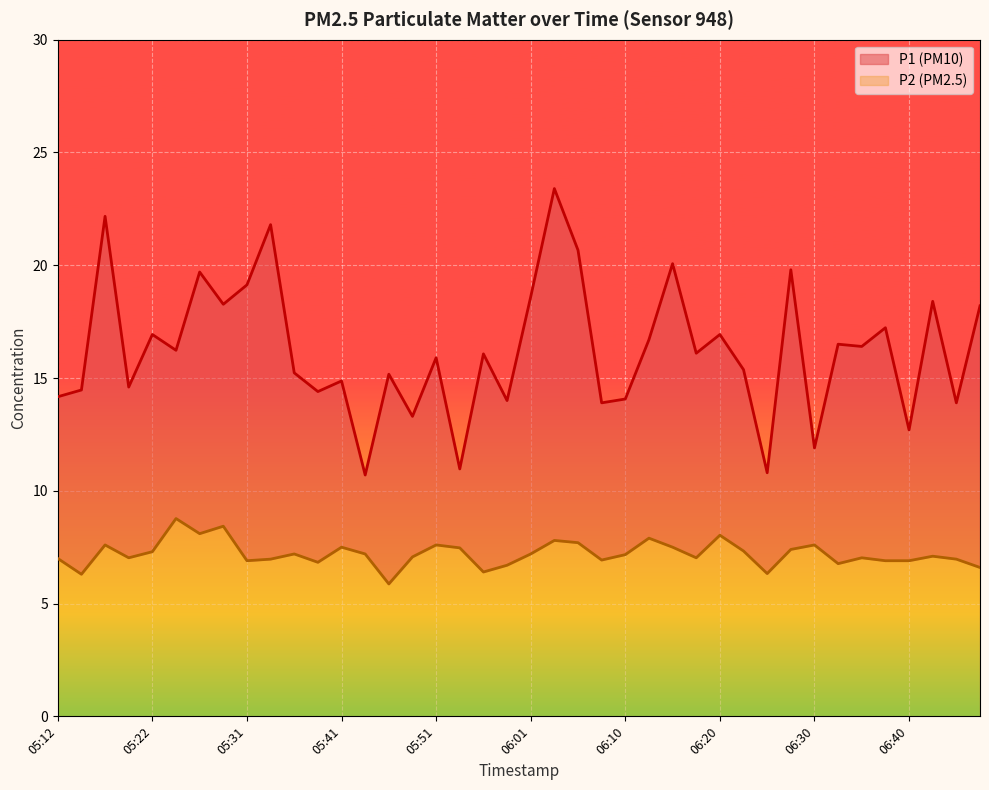

True or false: P2 has a value of 8.5 at 05:14.

False